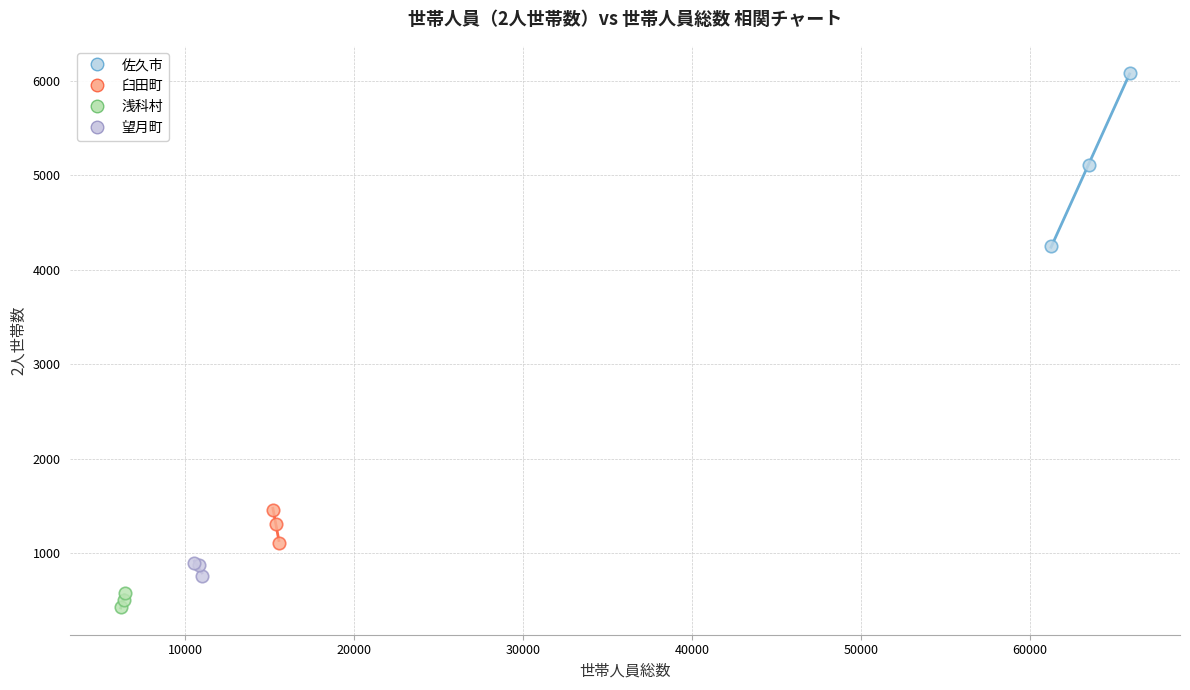

Which series has the largest Y range (max minus min)?

佐久市